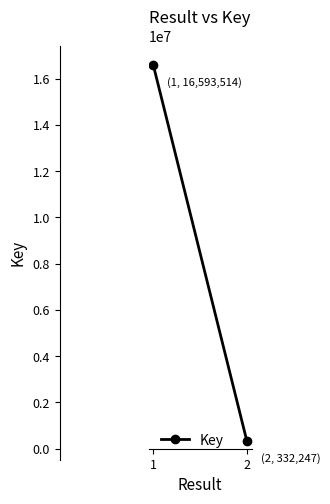

How many values are between 332247 and 16593514?

2